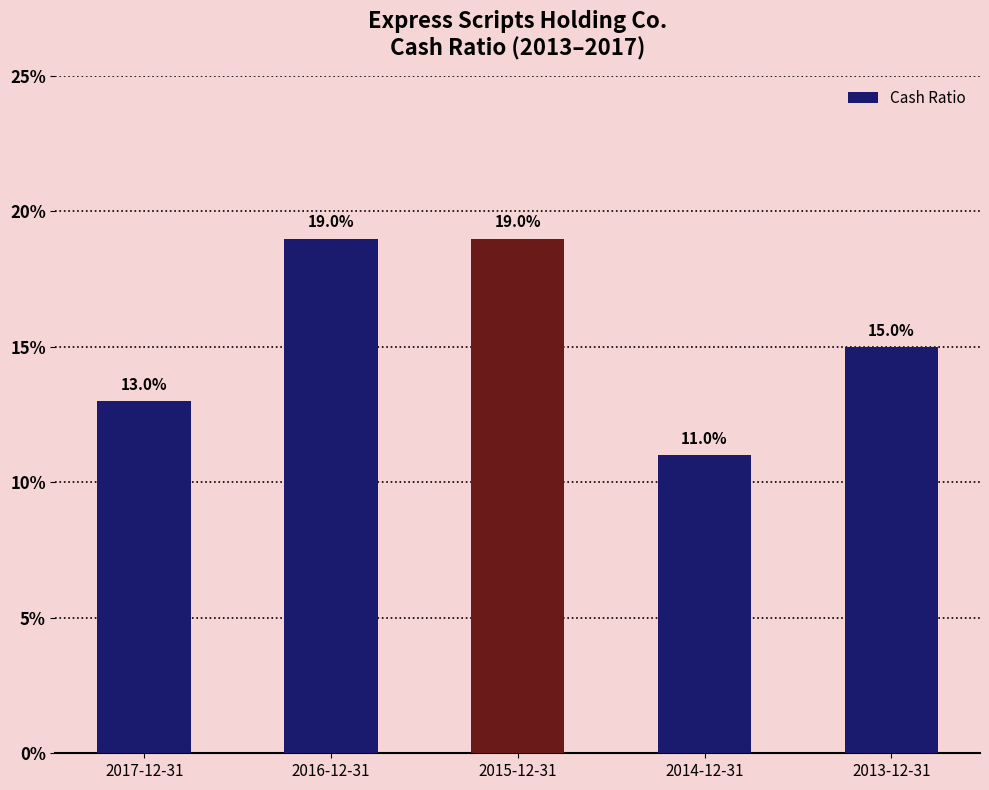

What is the smallest value displayed?

0.1